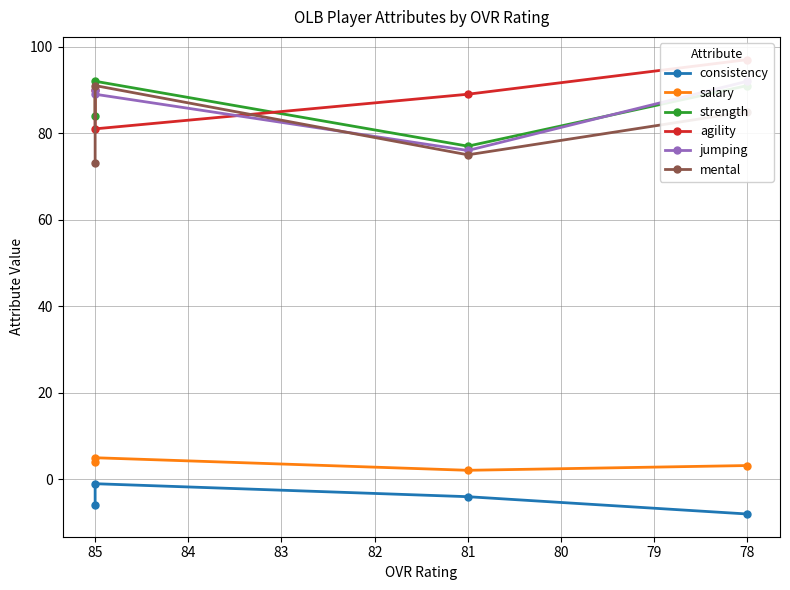

True or false: consistency has more than 1 interior local peaks.

False